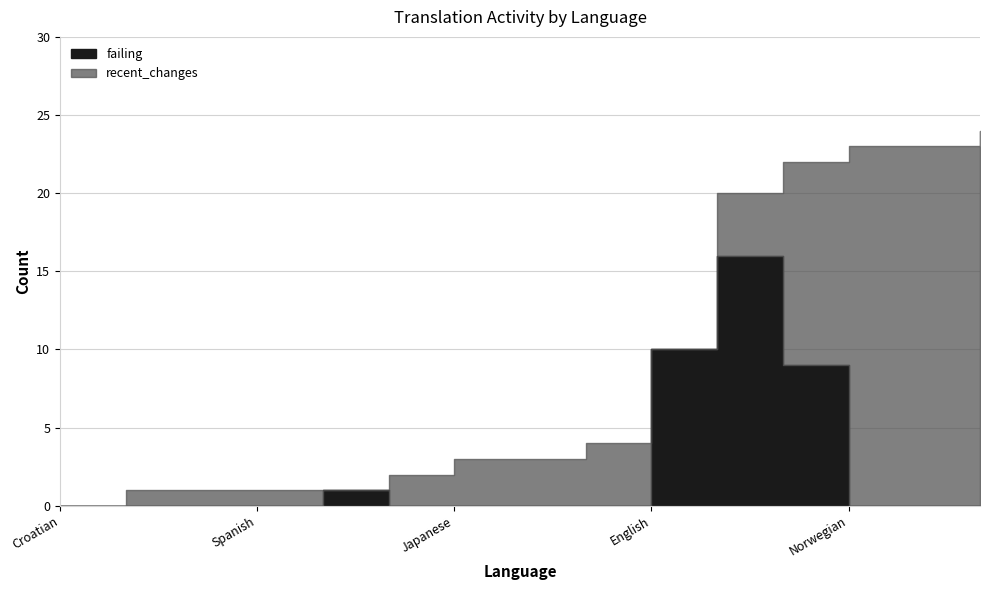

Which series changed the most between Spanish and Korean?

recent_changes